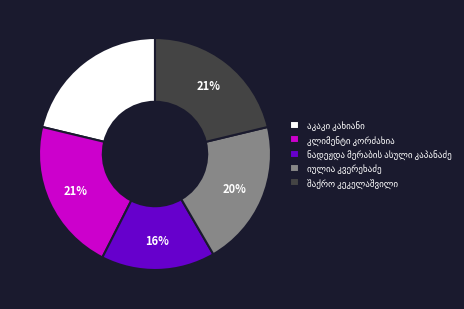

To the nearest percent, what is the average slice percentage?

20%